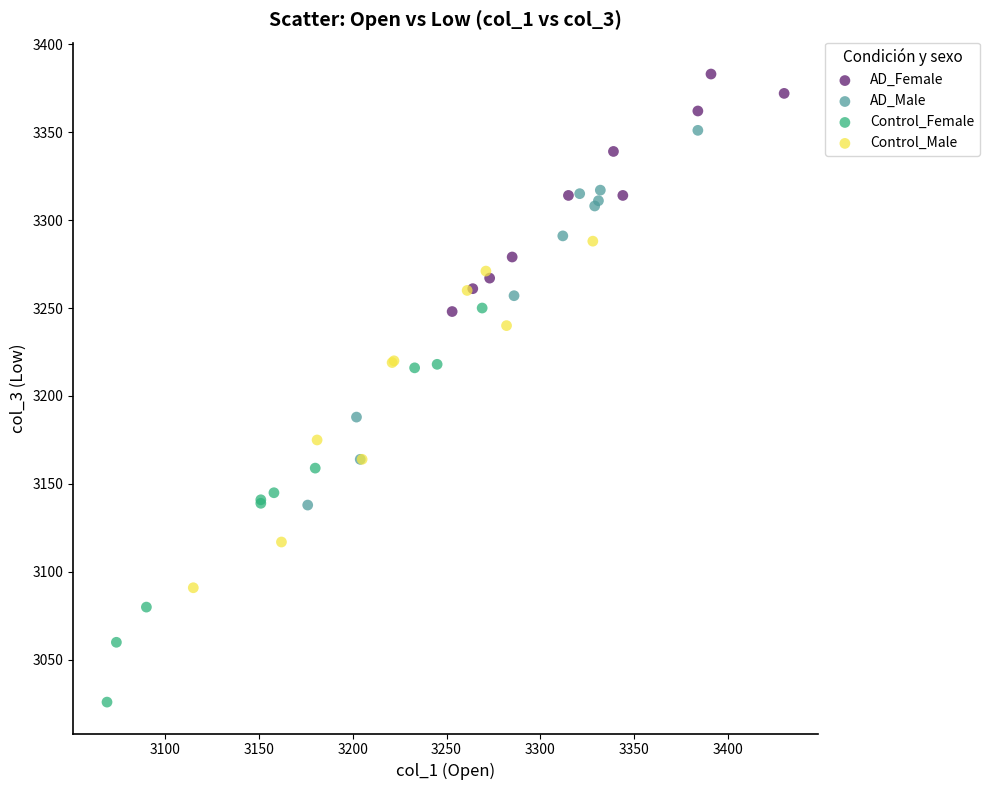

Which series contains the highest Y value?

AD_Female